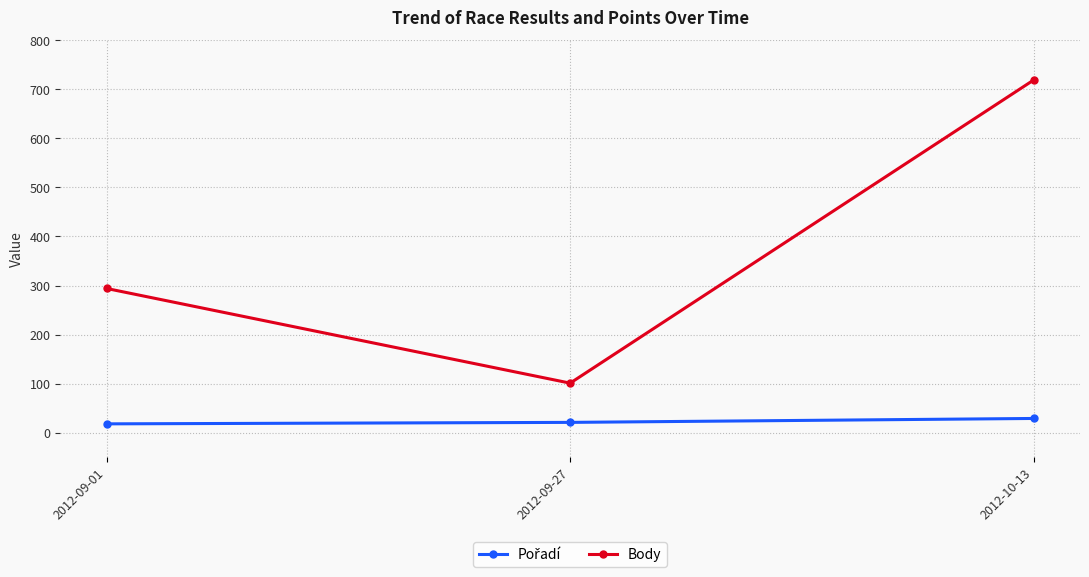

The Body series shows 101 at 2012-09-27. True or false?

True